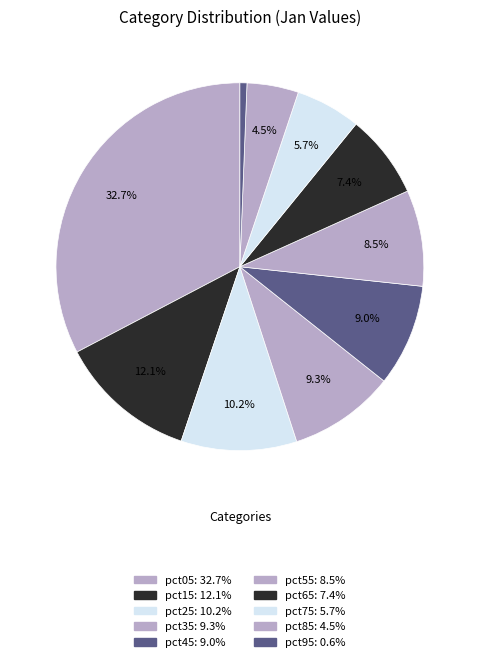

Is pct05 the majority of the pie?

No